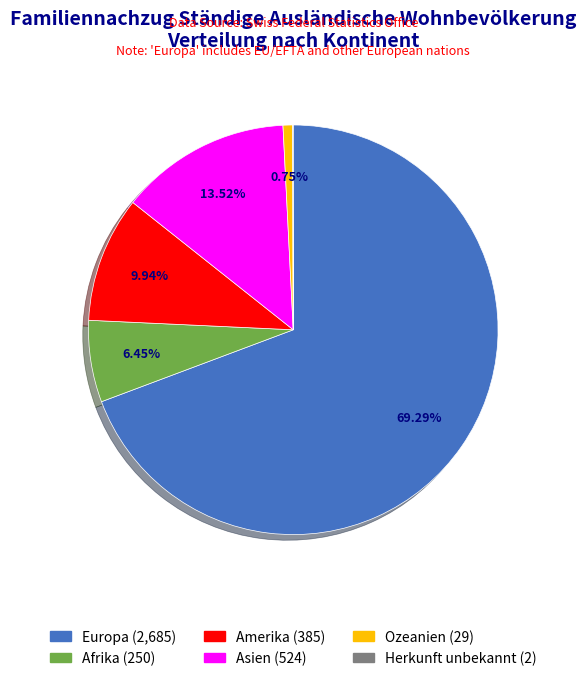

Does Europa account for over 50% of the chart?

Yes